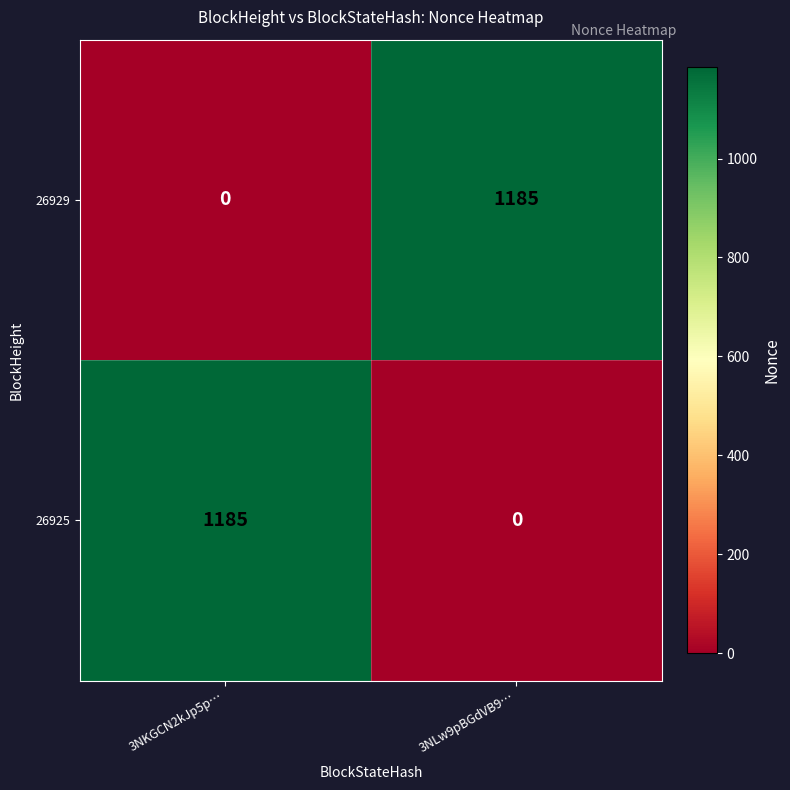

Rank the categories by 26929 value from lowest to highest.

3NKGCN2kJp5p…, 3NLw9pBGdVB9…